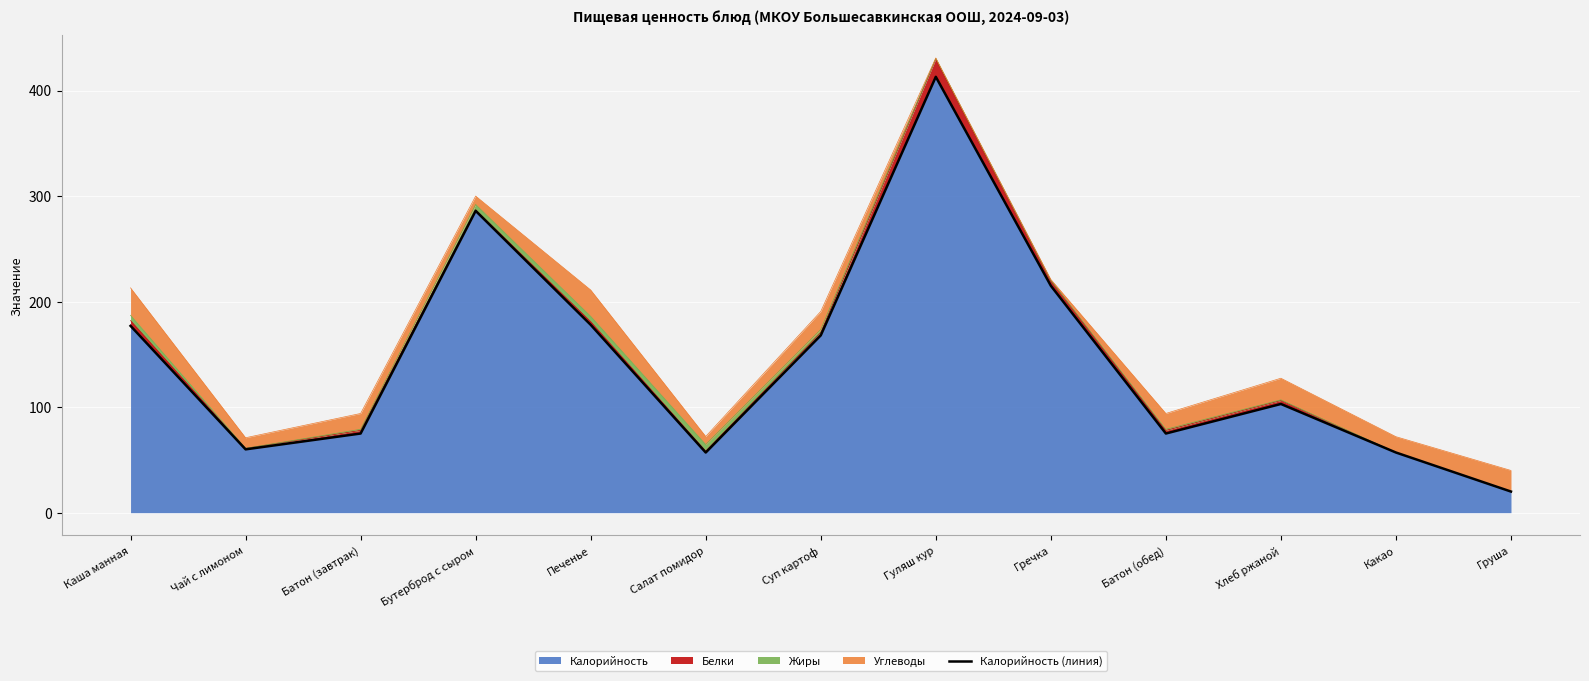

Rank the categories by value from highest to lowest.

Гуляш кур, Бутерброд с сыром, Гречка, Печенье, Каша манная, Суп картоф, Хлеб ржаной, Батон (завтрак), Батон (обед), Чай с лимоном, Салат помидор, Какао, Груша